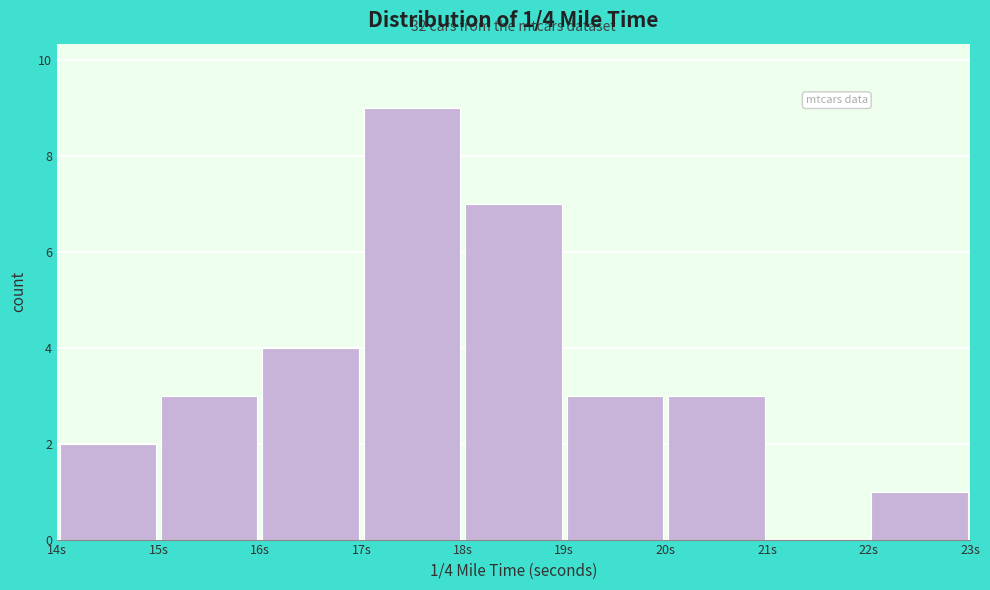

Over which range of the x-axis is the bar tallest?

17 to 18